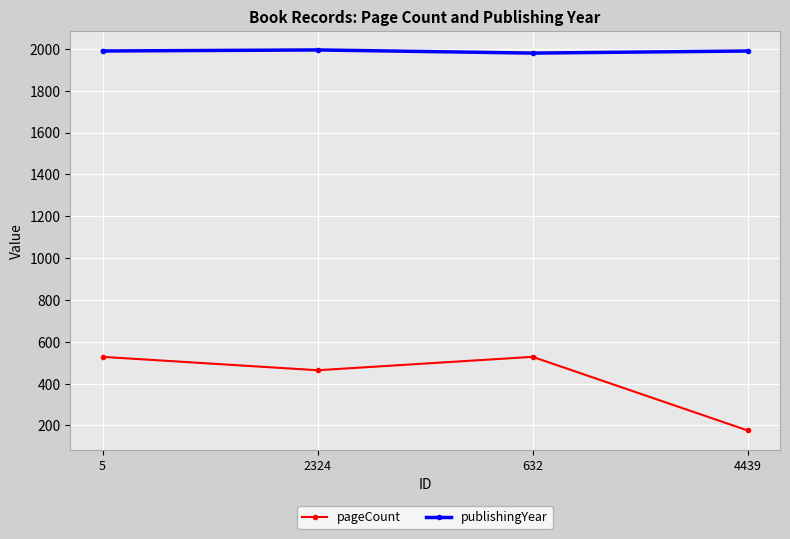

How many data points does each series have?

4